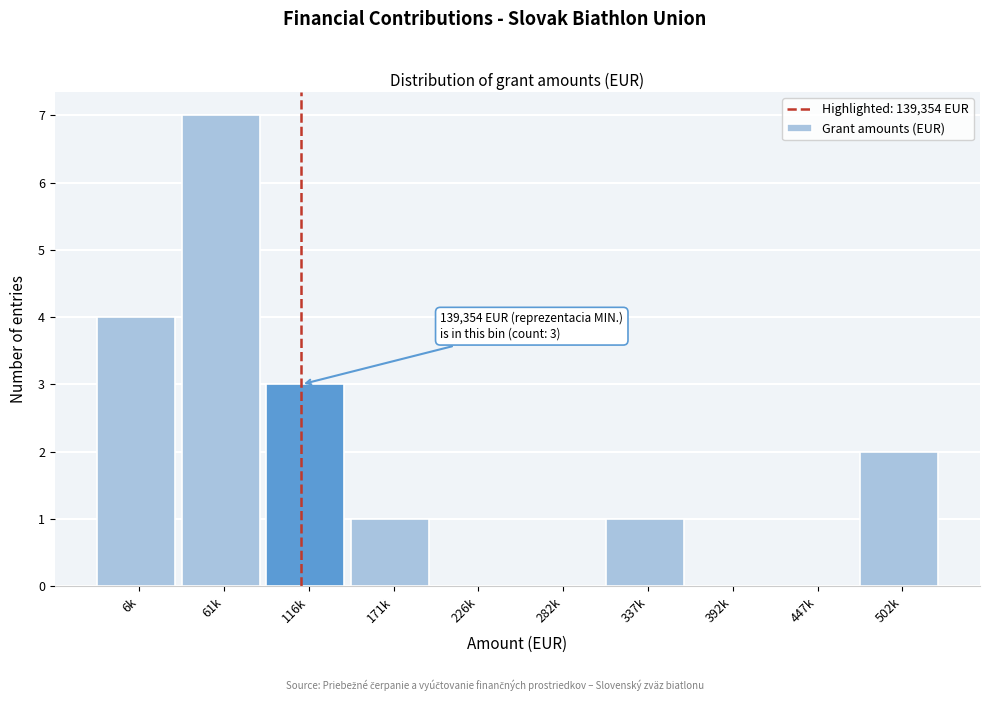

Reading left to right, what are all the values shown in this chart?

6k=4	61k=7	116k=3	171k=1	226k=0	282k=0	337k=1	392k=0	447k=0	502k=2